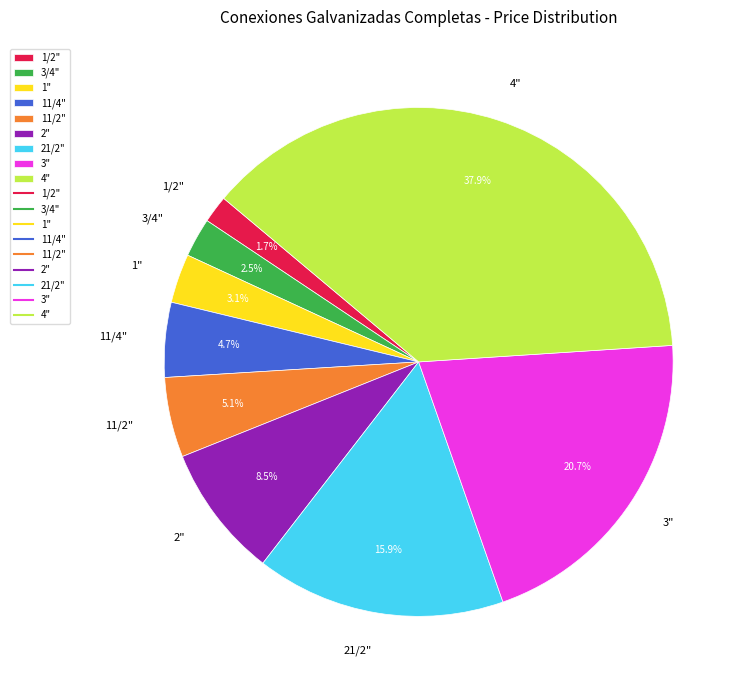

To the nearest percent, what is the combined percentage of 2" and 11/4"?

13%